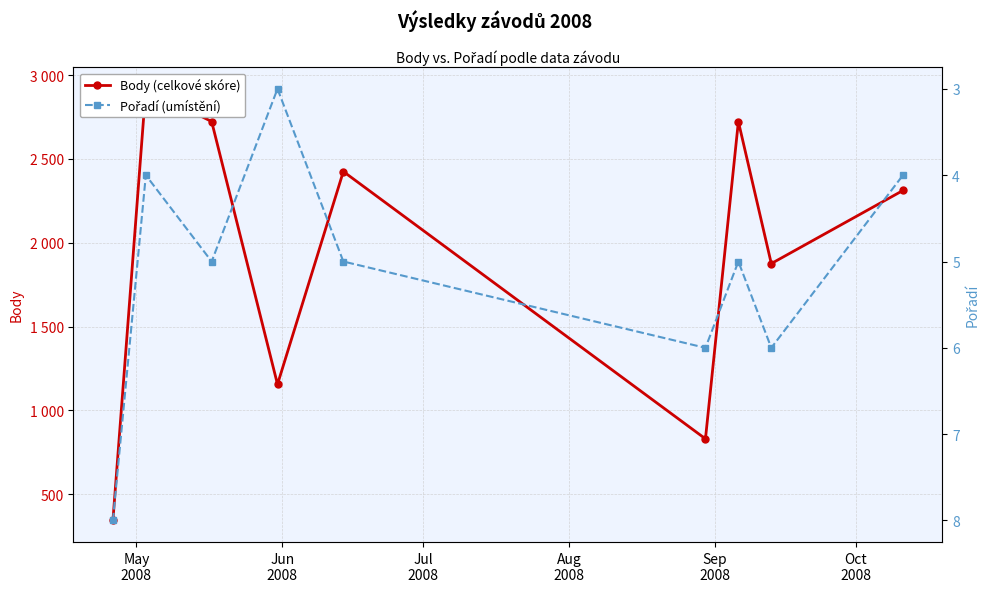

At how many categories does at least one series exceed 314?

9